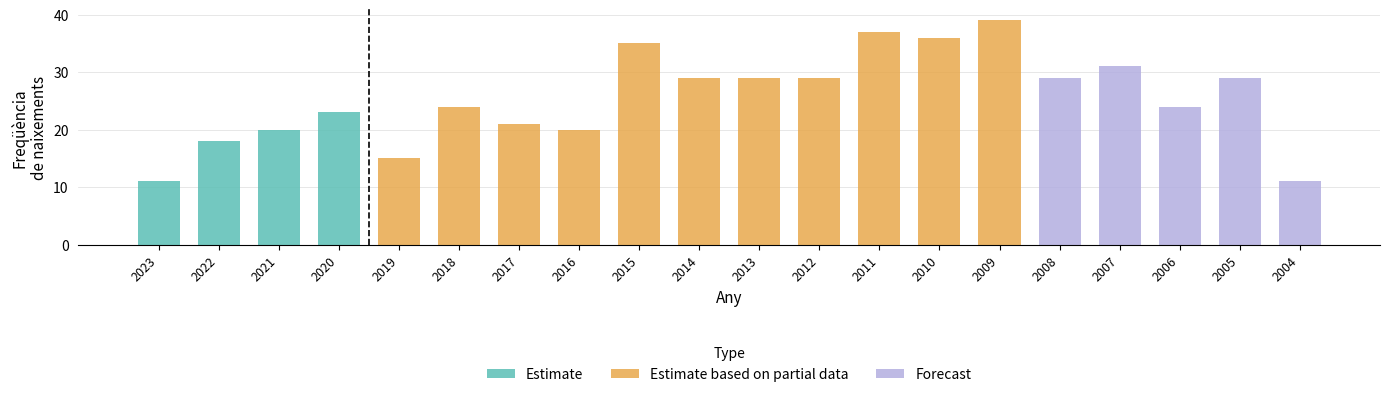

What is the maximum value shown in the chart?

39